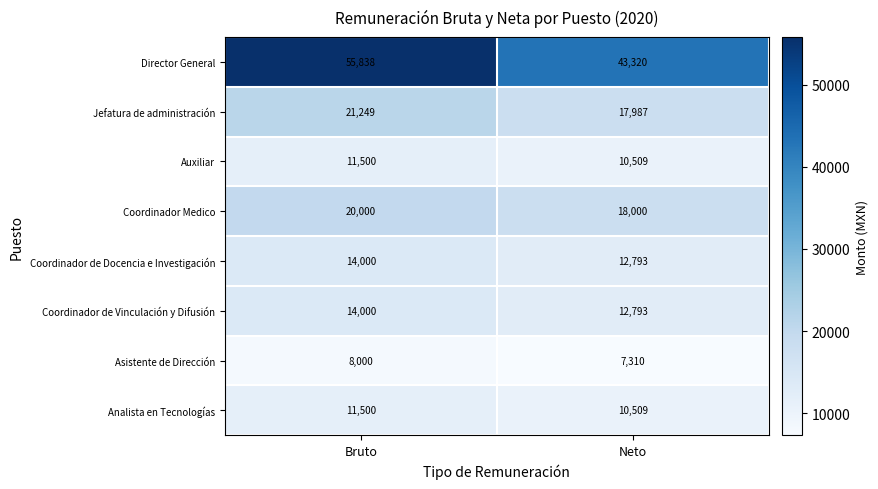

True or false: Coordinador de Vinculación y Difusión has a value of 14000 at Bruto.

True